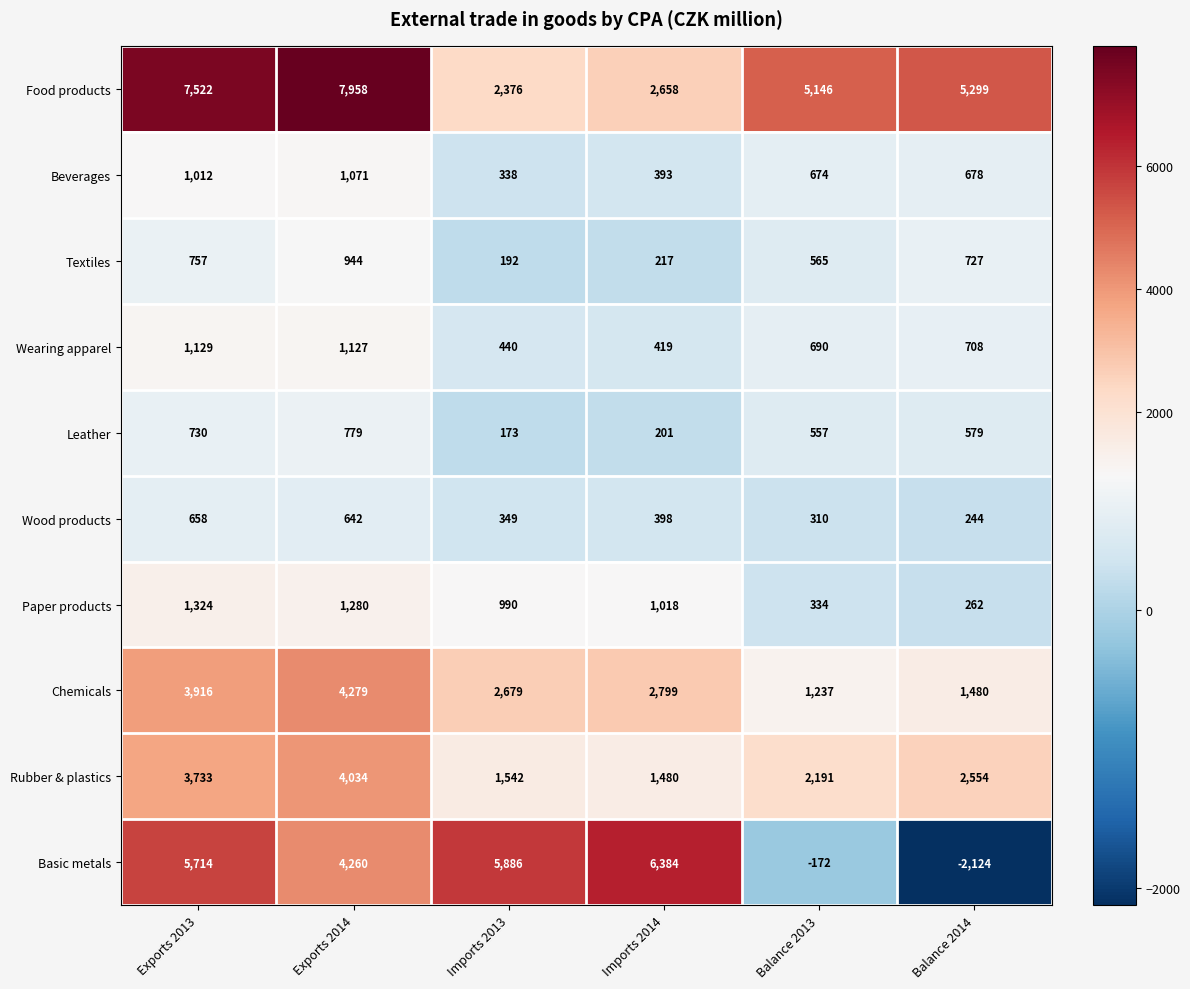

Which label corresponds to the largest value in the chart?

Exports 2014